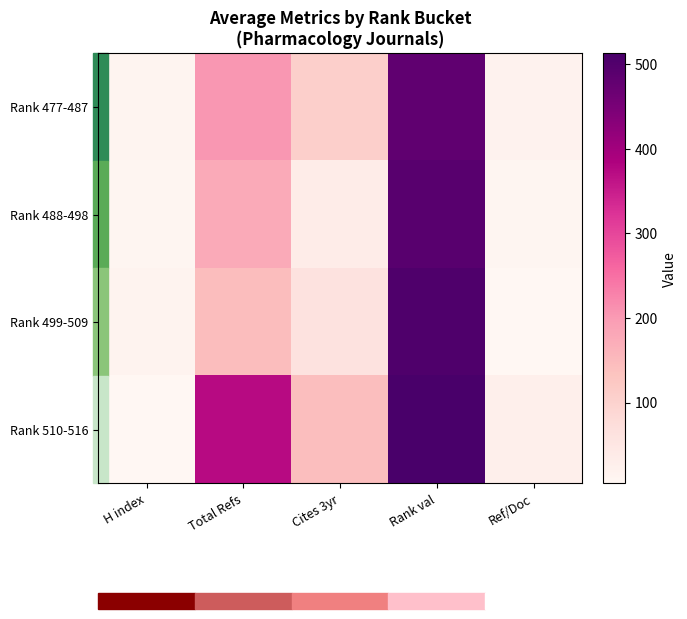

Reading left to right, extract all data points from this chart.

Rank 477-487: H index=11.0	Total Refs=203.9	Cites 3yr=107.1	Rank val=482.0	Ref/Doc=17.0
Rank 488-498: H index=9.2	Total Refs=175.7	Cites 3yr=35.9	Rank val=493.0	Ref/Doc=10.5
Rank 499-509: H index=15.9	Total Refs=145.1	Cites 3yr=61.2	Rank val=504.0	Ref/Doc=4.5
Rank 510-516: H index=5.0	Total Refs=372.8	Cites 3yr=142.8	Rank val=513.0	Ref/Doc=27.2